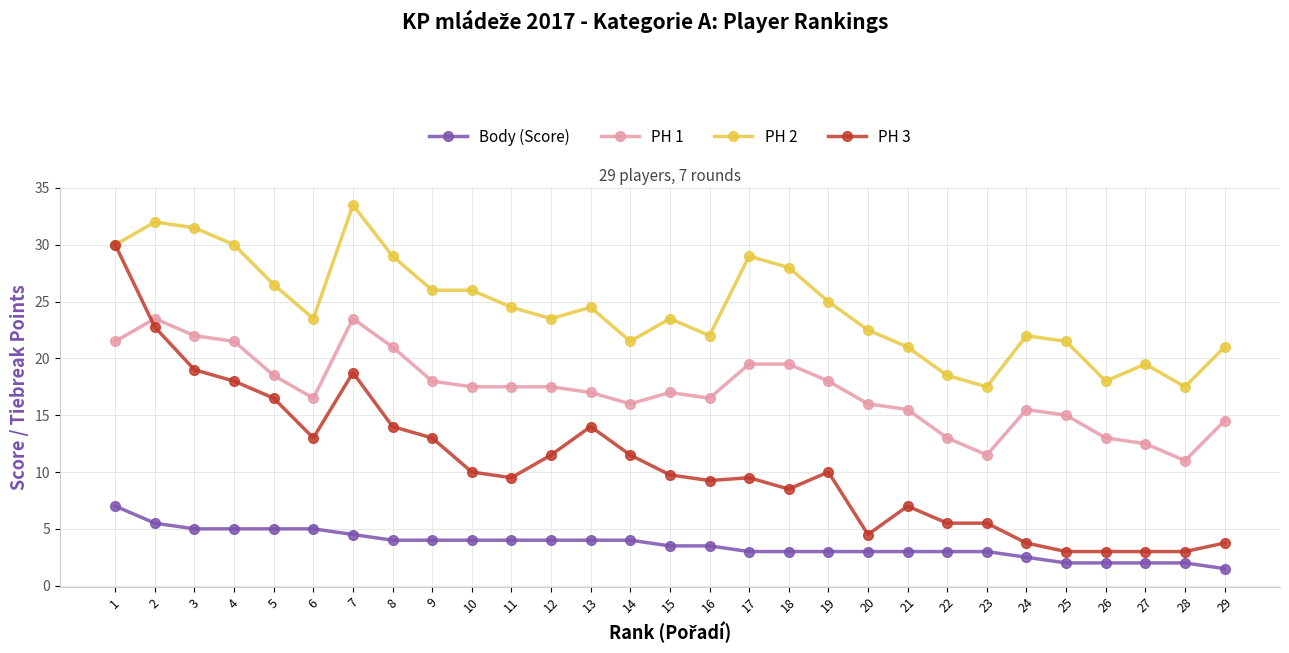

True or false: PH 2 has more than 1 interior local peaks.

True